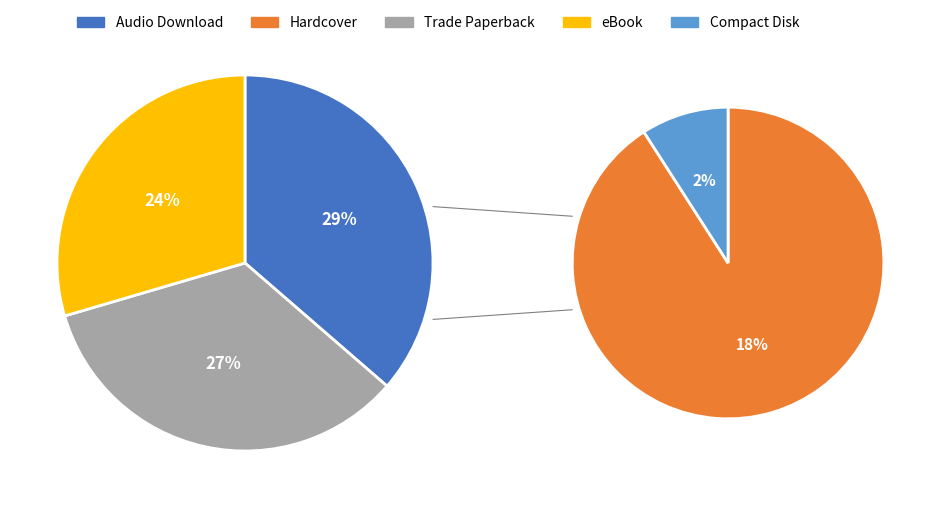

The eBook slice represents 16% of the pie. True or false?

False